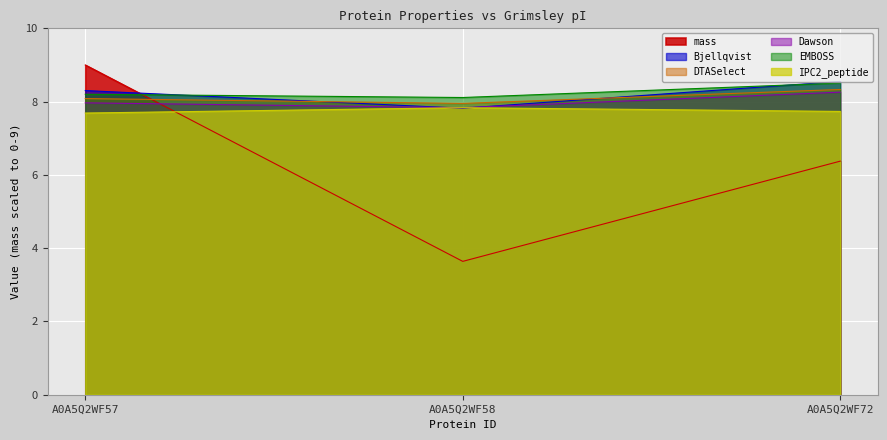

Rank the categories by IPC2_peptide value from highest to lowest.

A0A5Q2WF58, A0A5Q2WF72, A0A5Q2WF57